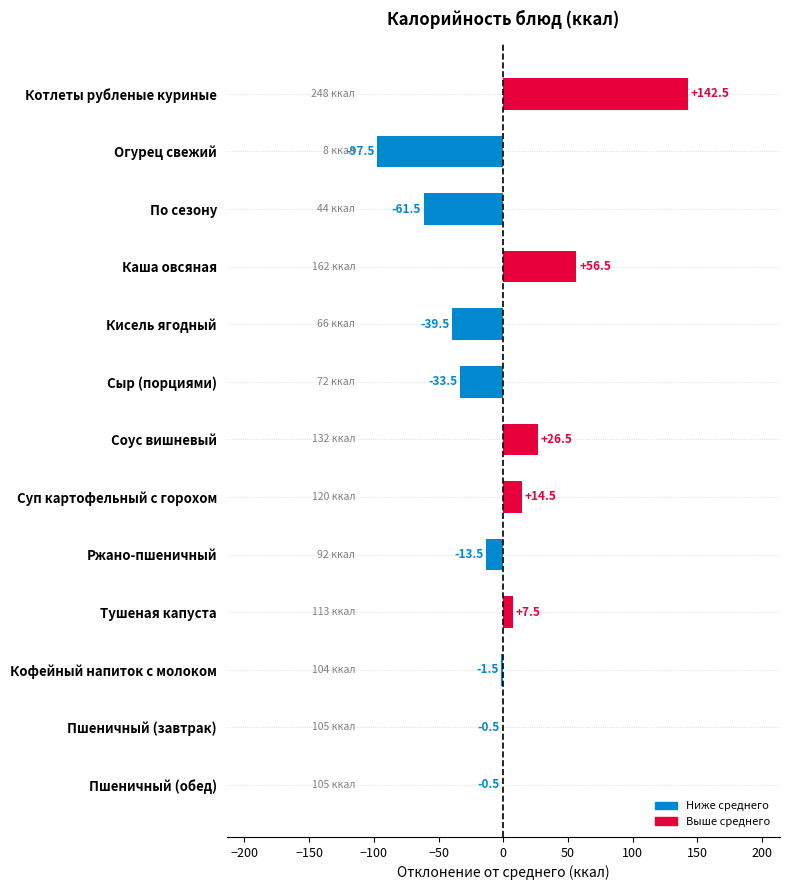

Which label corresponds to the largest value in the chart?

Котлеты рубленые куриные